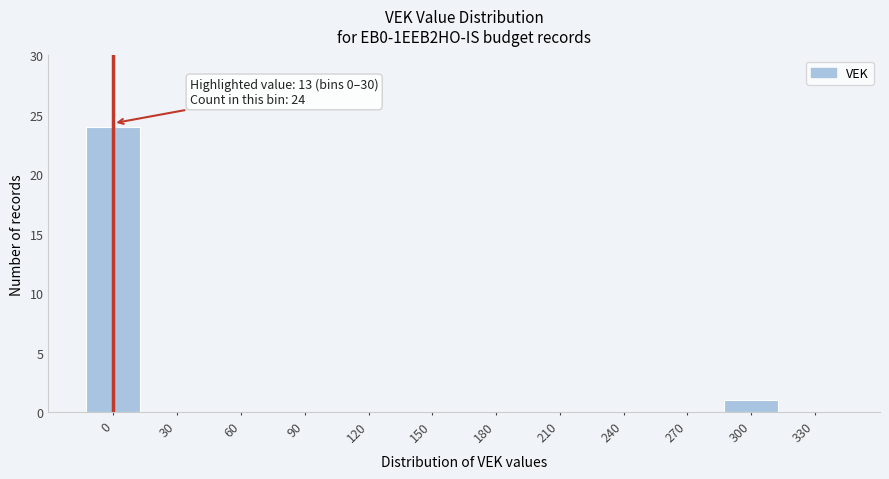

Reading left to right, what are all the values shown in this chart?

0=24	30=0	60=0	90=0	120=0	150=0	180=0	210=0	240=0	270=0	300=1	330=0